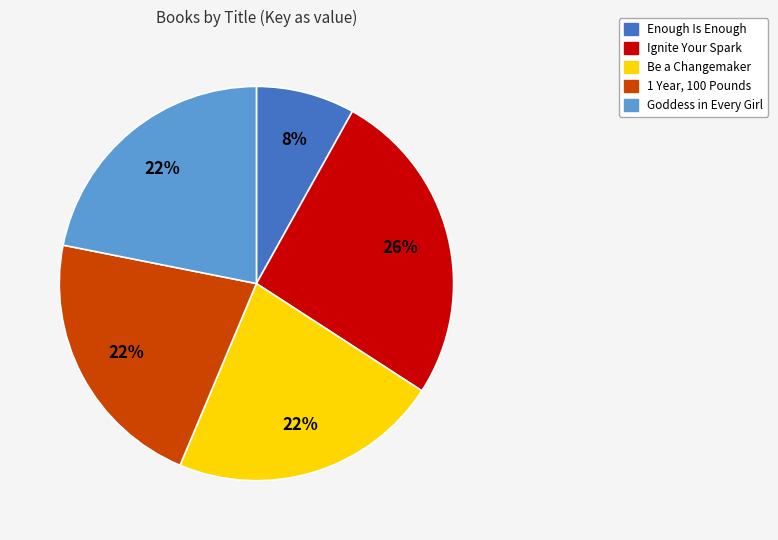

How many segments does this pie chart have?

5